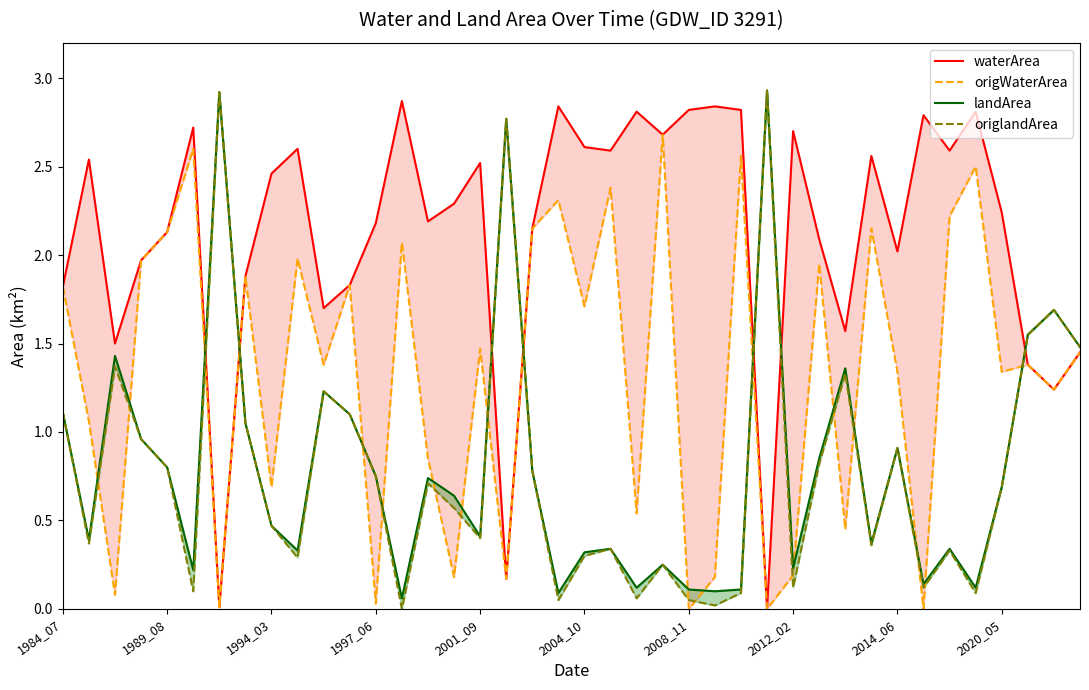

What is the maximum value for waterArea?

2.9